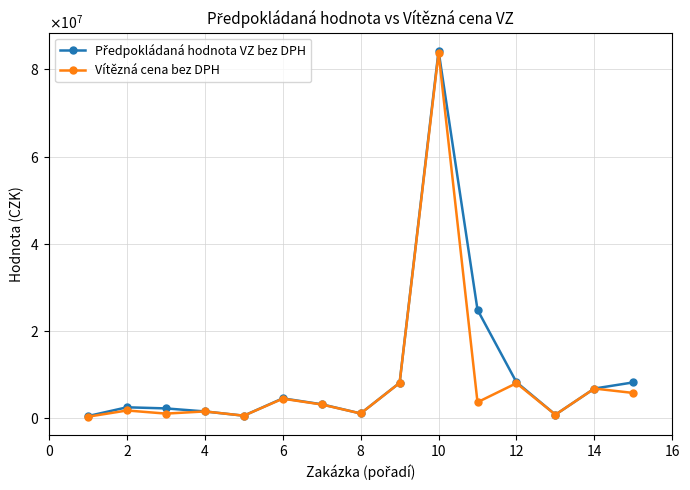

Does the chart have visible grid lines?

Yes